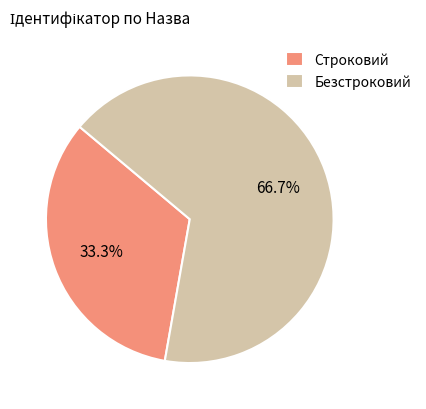

What is the largest slice in the pie chart?

Безстроковий